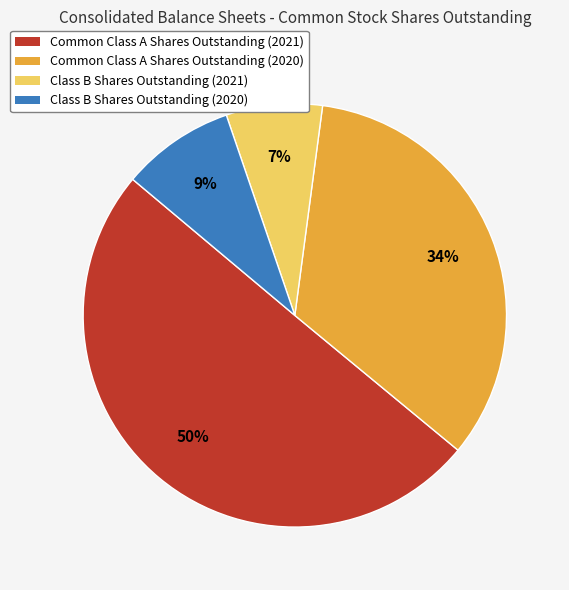

To the nearest percent, what is the combined percentage of Common Class A Shares Outstanding (2021) and Common Class A Shares Outstanding (2020)?

84%